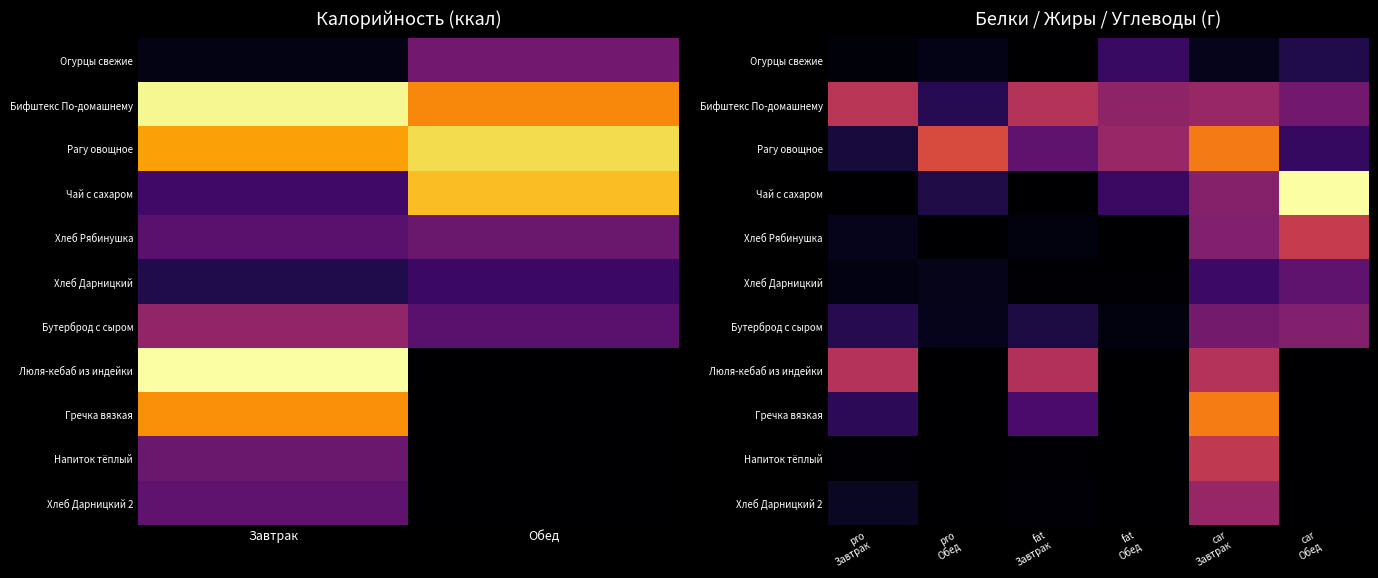

How many values in the Люля-кебаб из индейки series exceed 13?

3